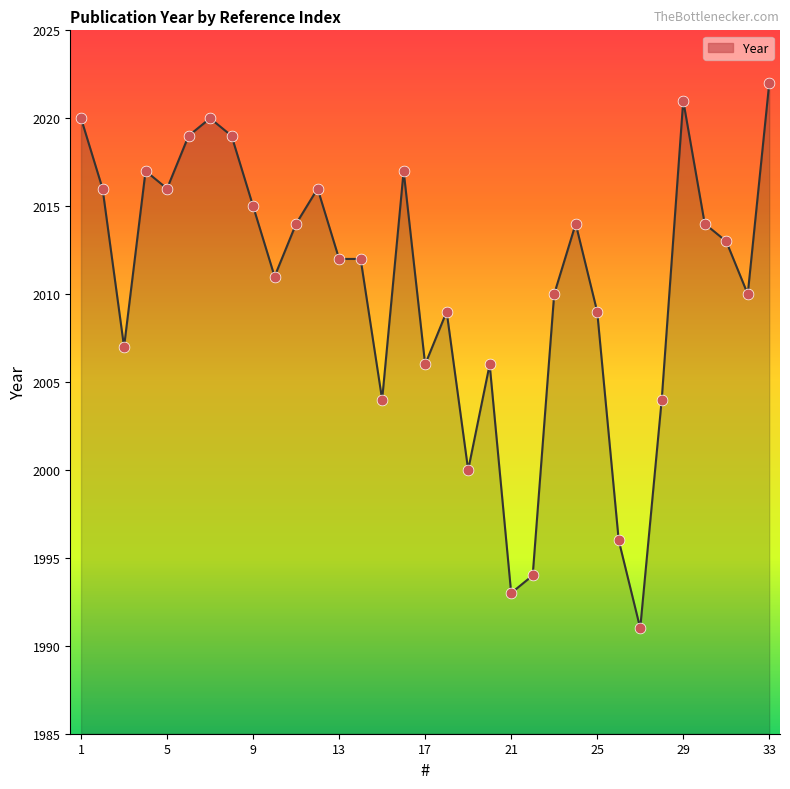

What is the difference between the maximum and minimum values?

31